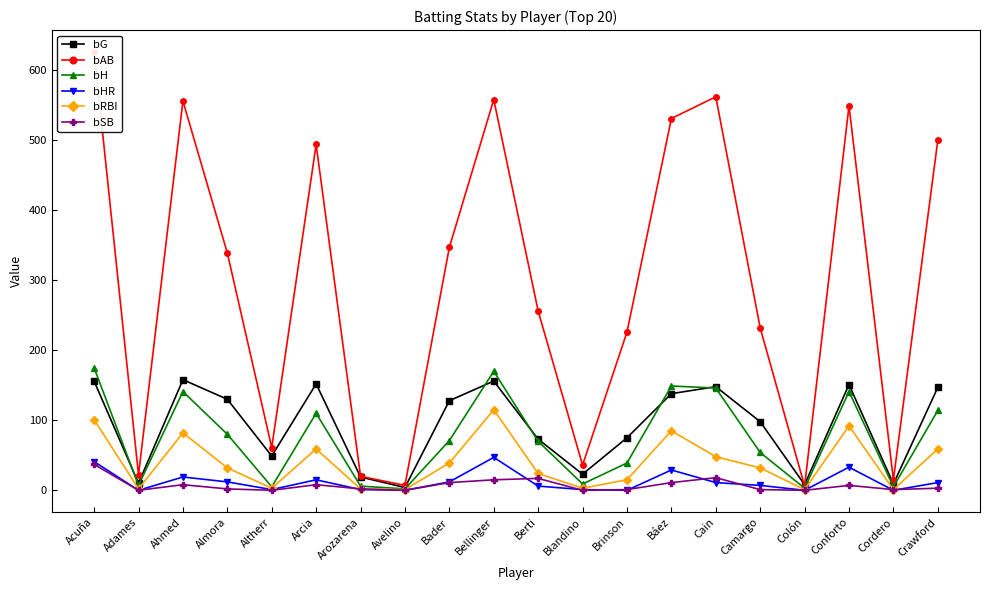

At Acuña, list the series in order from largest to smallest.

bAB, bH, bG, bRBI, bHR, bSB